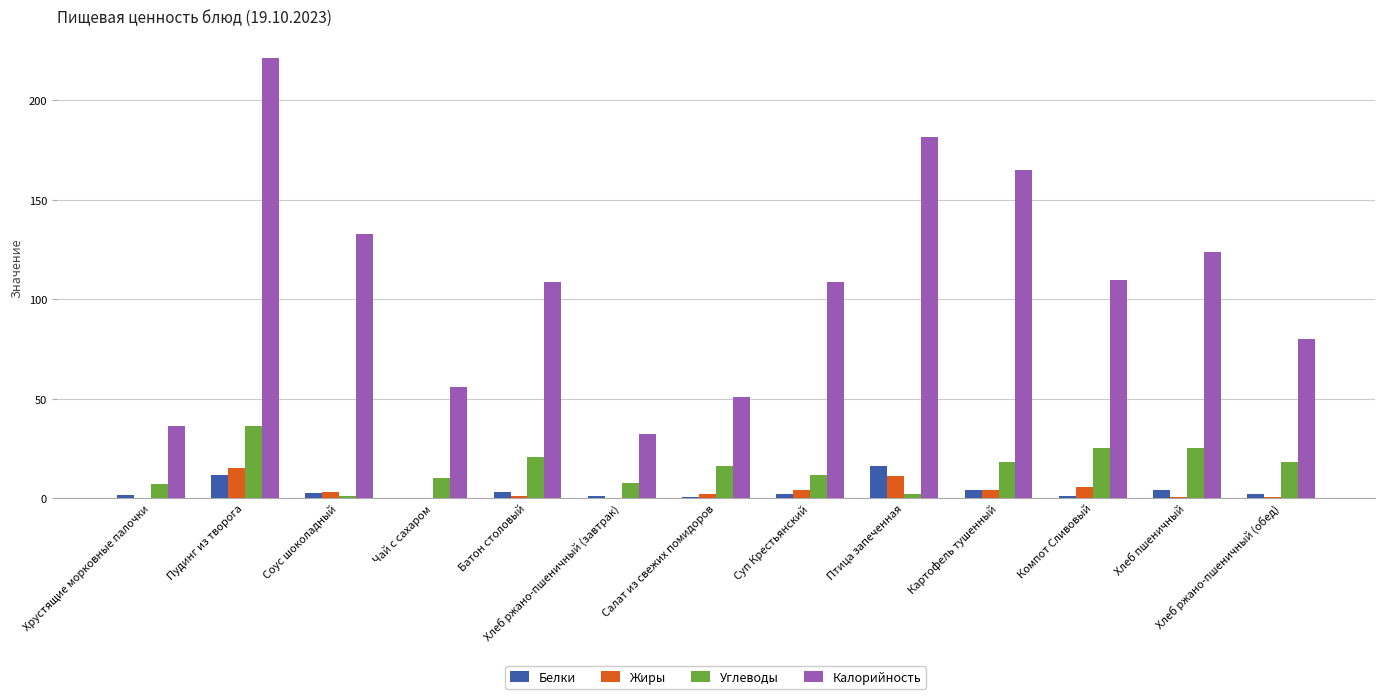

What is the maximum value shown in the chart?

221.4